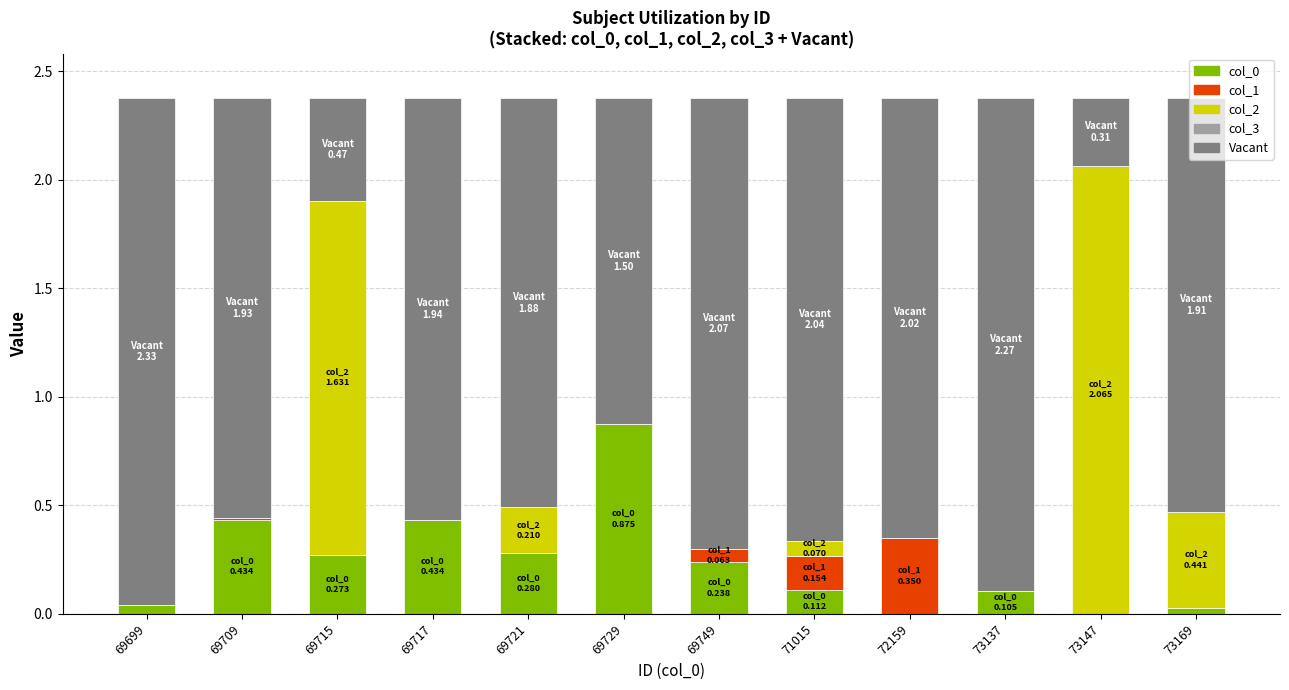

What is the maximum value for col_0?

0.9